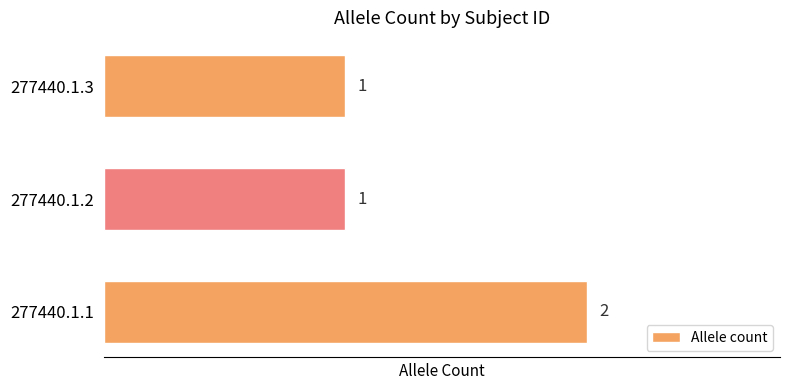

What is the sum of all values?

4